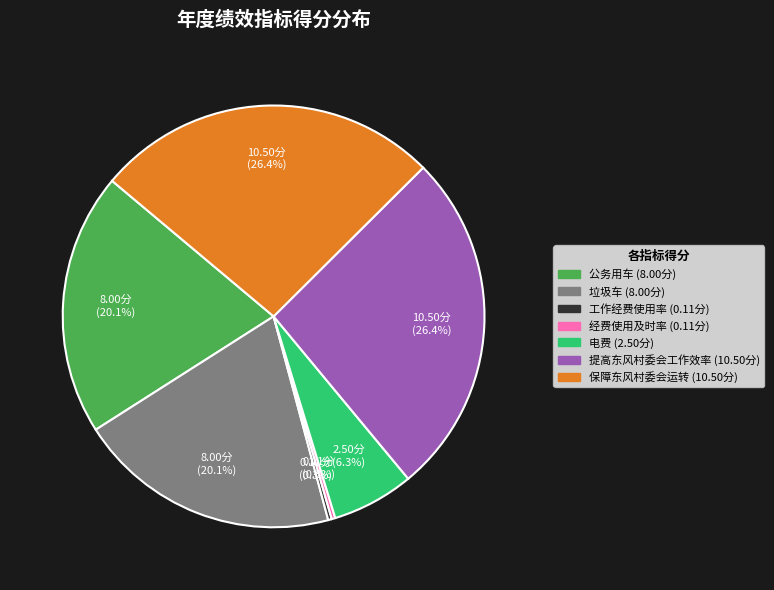

Is there any slice that represents more than half of the pie?

No